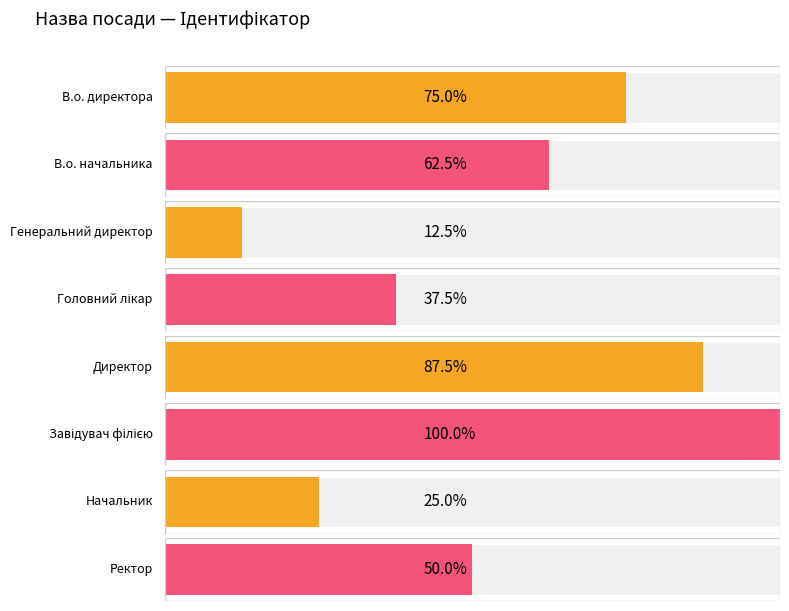

The chart shows a value of 5 at Головний лікар. True or false?

False